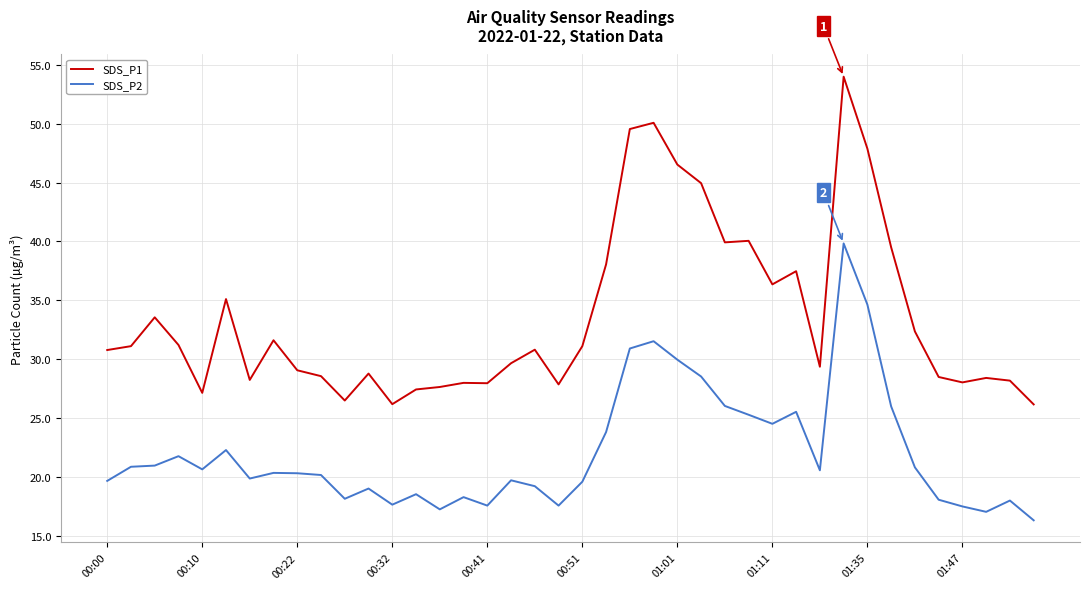

True or false: SDS_P2 and SDS_P1 cross at least once.

False